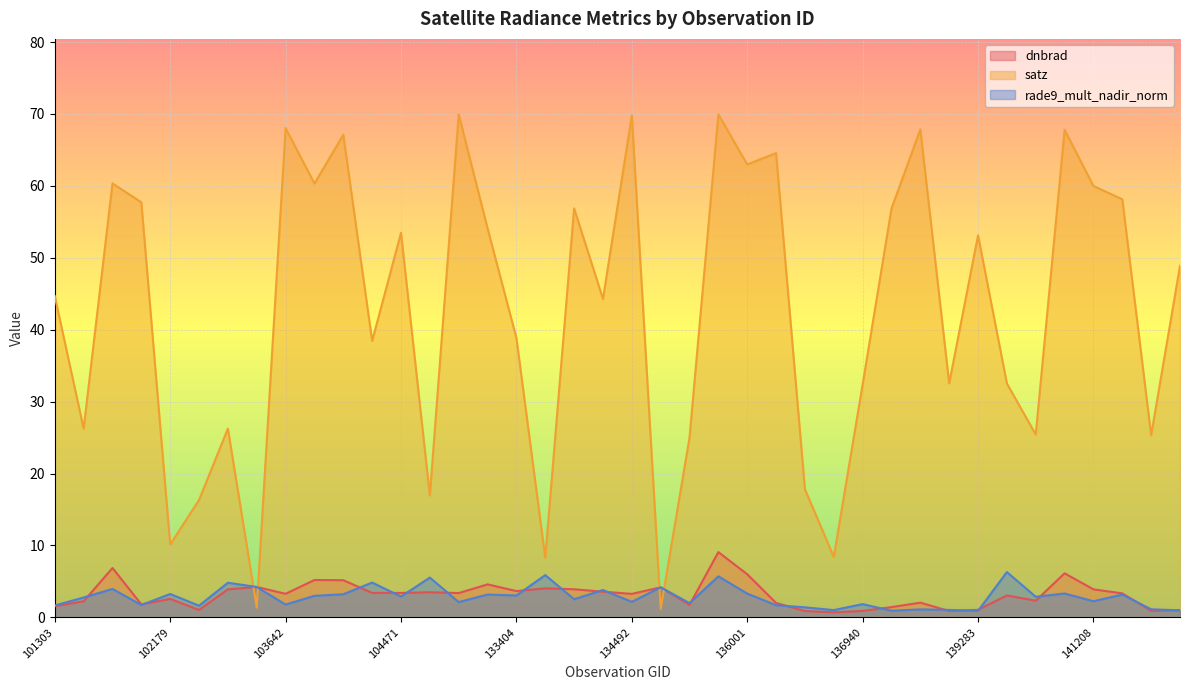

Between 139283 and 134492, which is larger?

134492